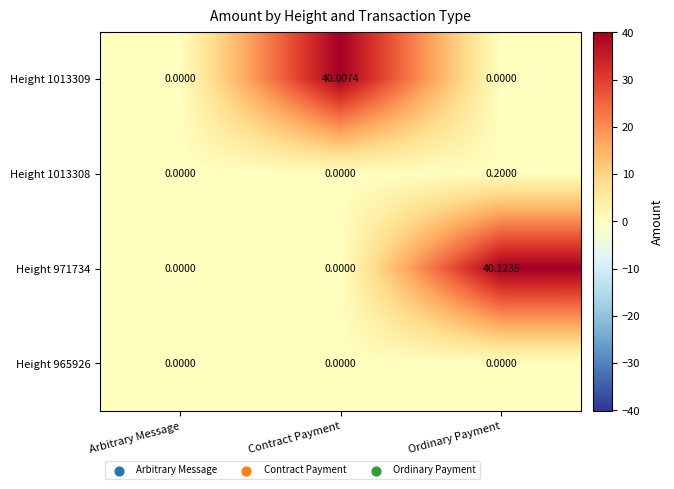

Which label corresponds to the largest value in the chart?

Ordinary Payment